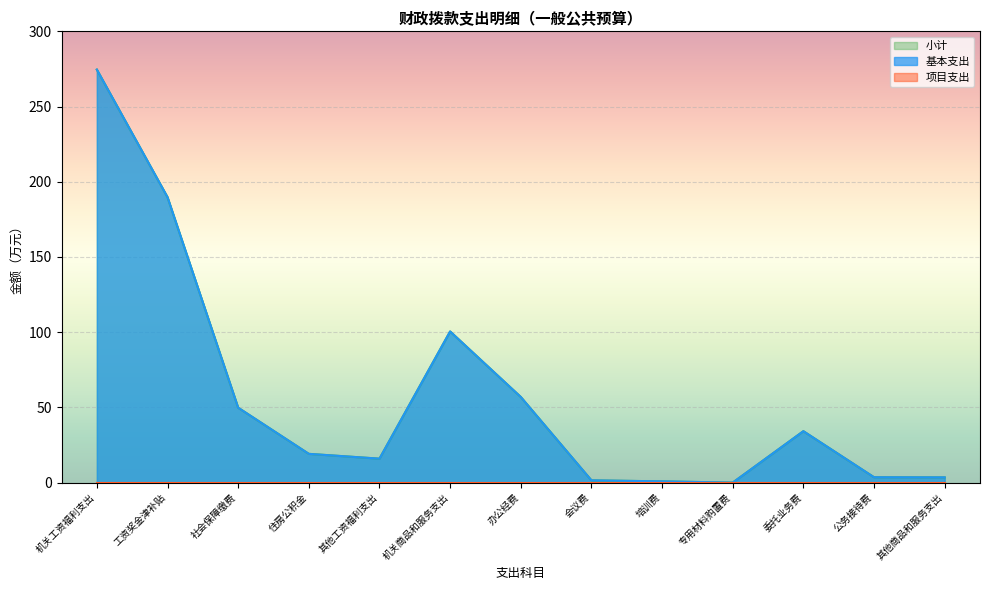

Between 专用材料购置费 and 公务接待费, which series saw the biggest shift?

基本支出